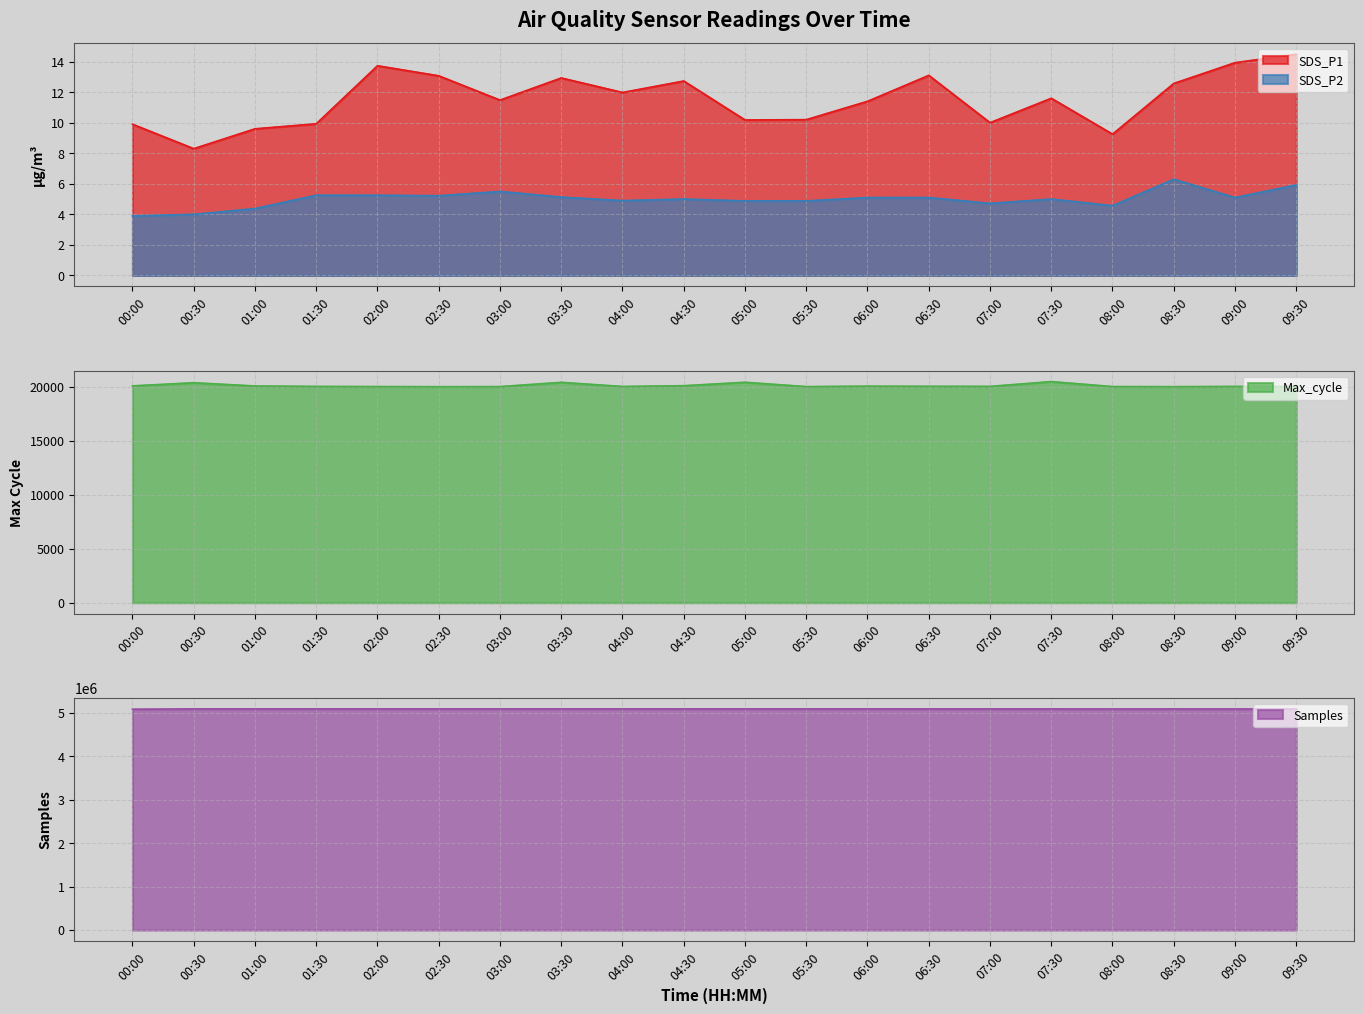

What is the approximate value of SDS_P2 at 05:30?

4.9